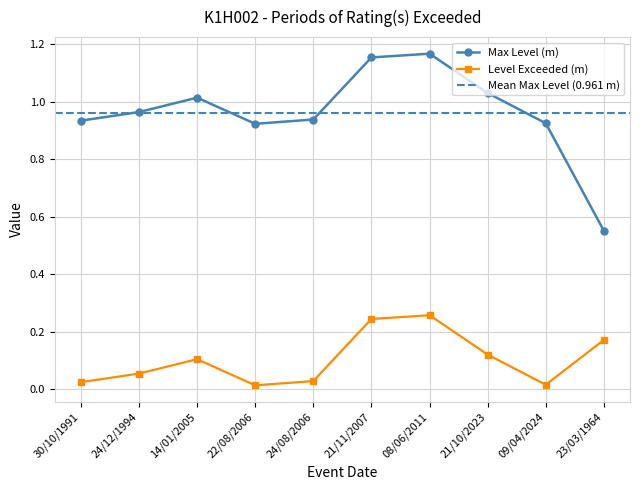

Which series has the largest total across all categories?

Max Level (m)